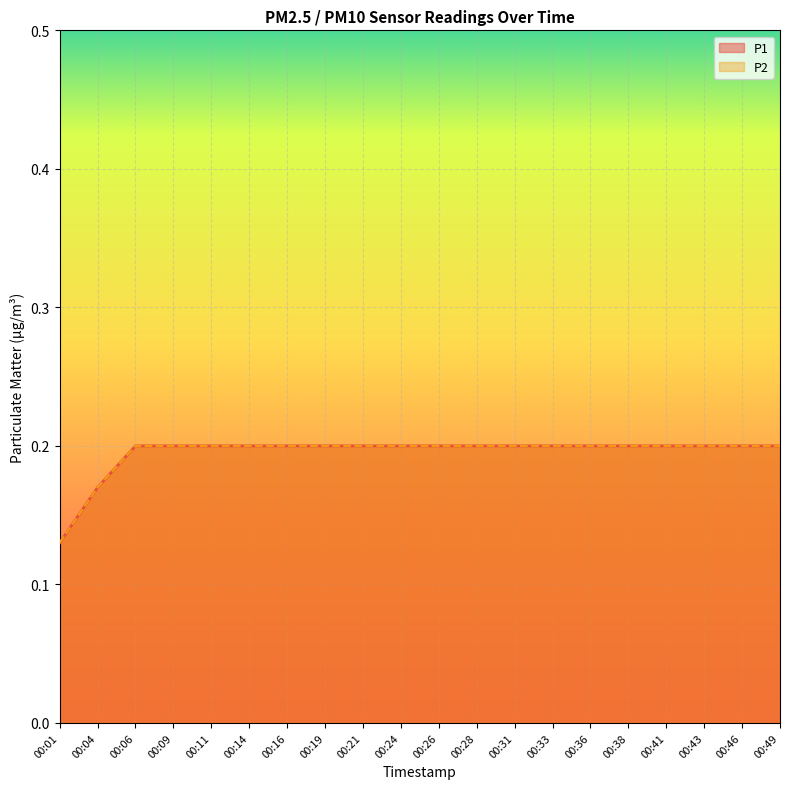

How many categories are shown in the chart?

20